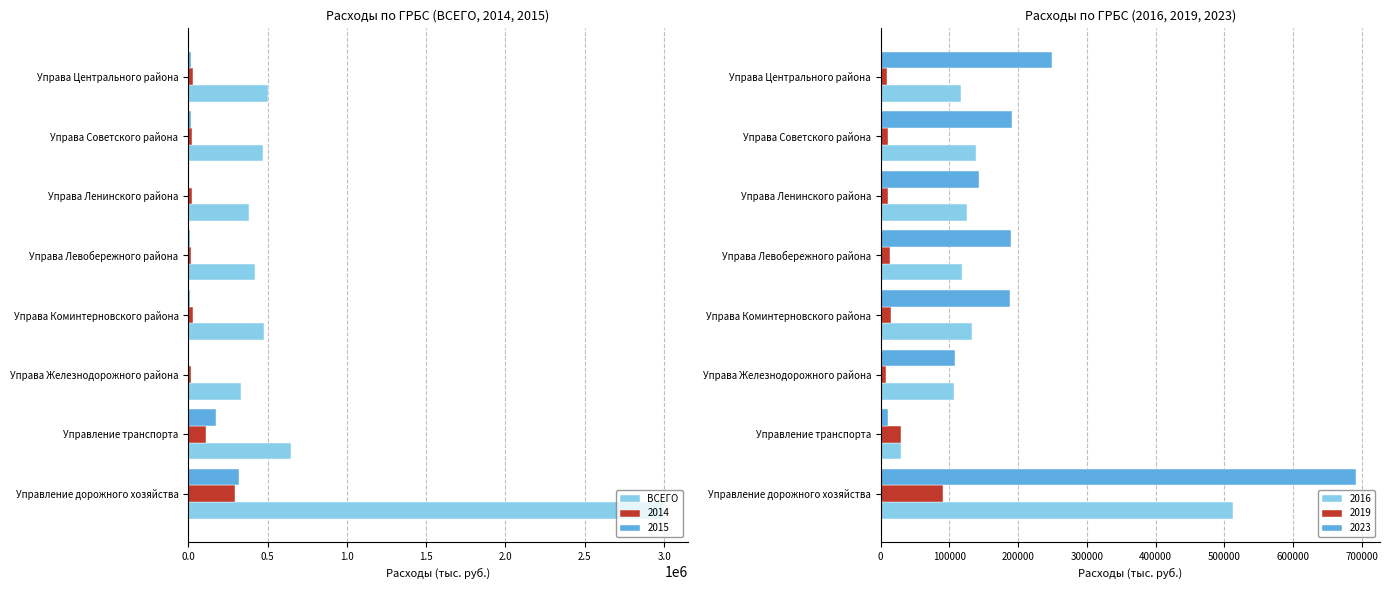

Where is ВСЕГО nearest to the value 1666594?

Управление транспорта